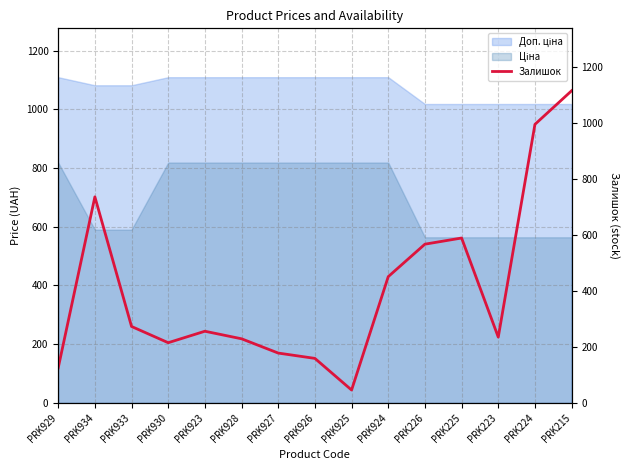

Rank the categories by value from lowest to highest.

PRK925, PRK929, PRK926, PRK927, PRK930, PRK928, PRK223, PRK923, PRK933, PRK924, PRK226, PRK225, PRK934, PRK224, PRK215